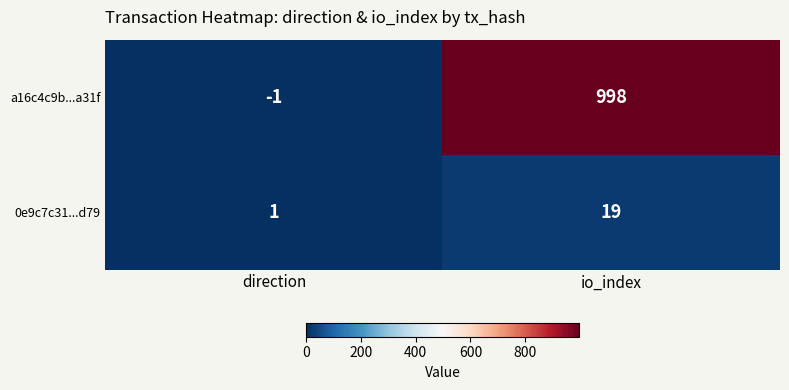

What is the difference between the highest and lowest values at io_index?

979